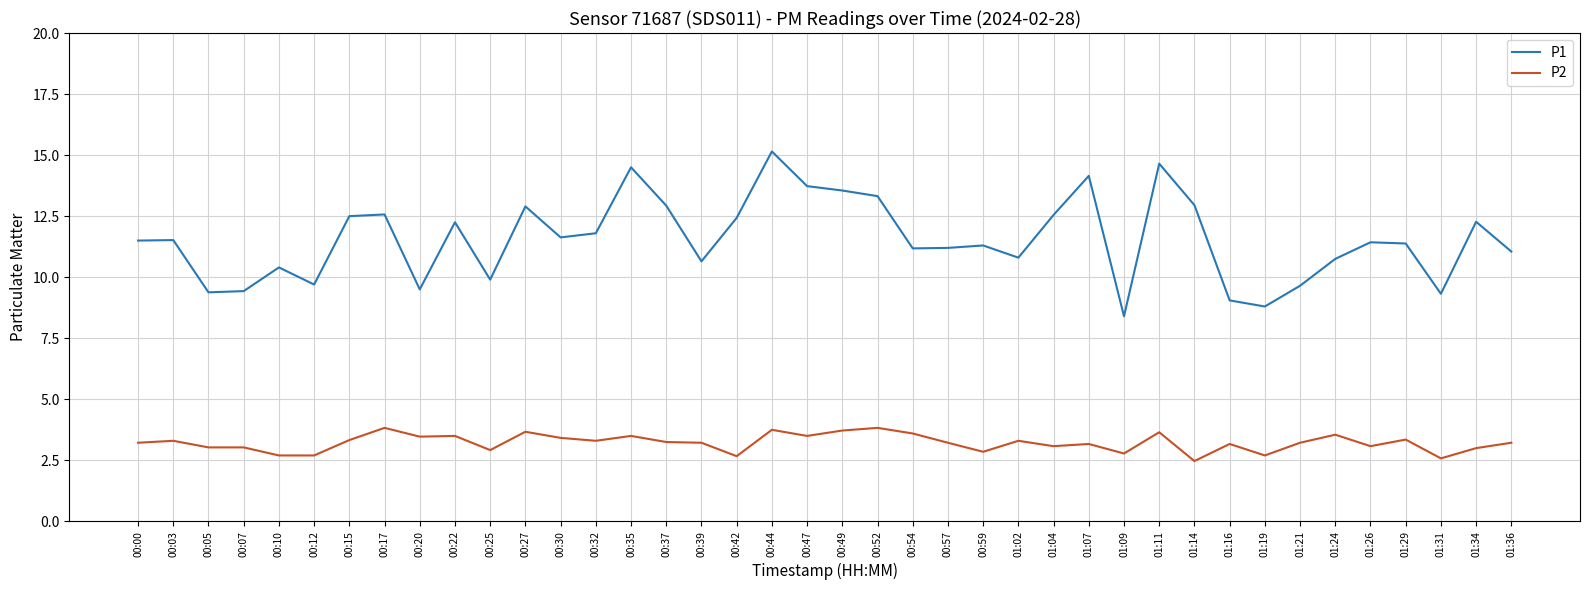

Rank the series at 01:04 from lowest to highest value.

P2, P1